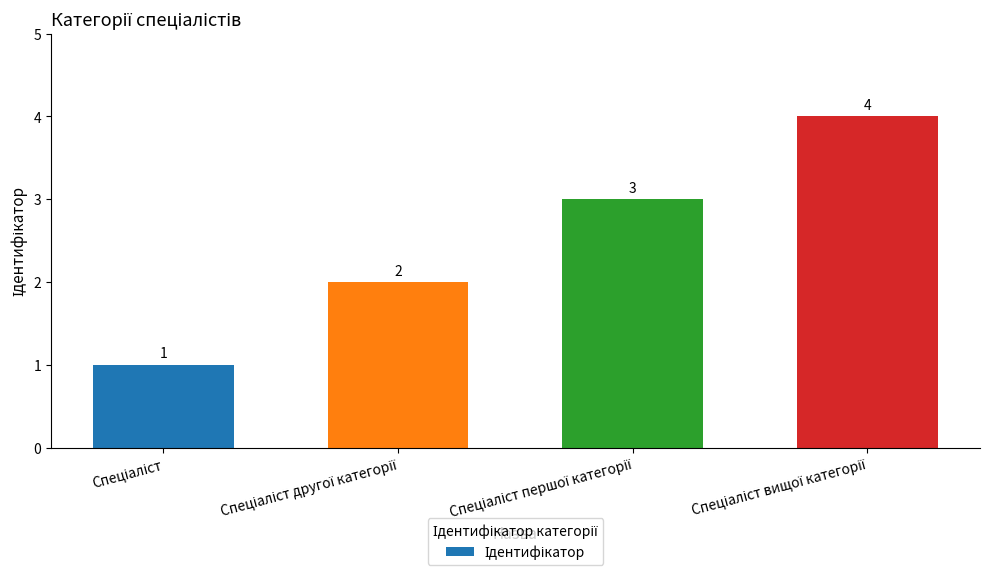

How many values are between 2 and 4?

3